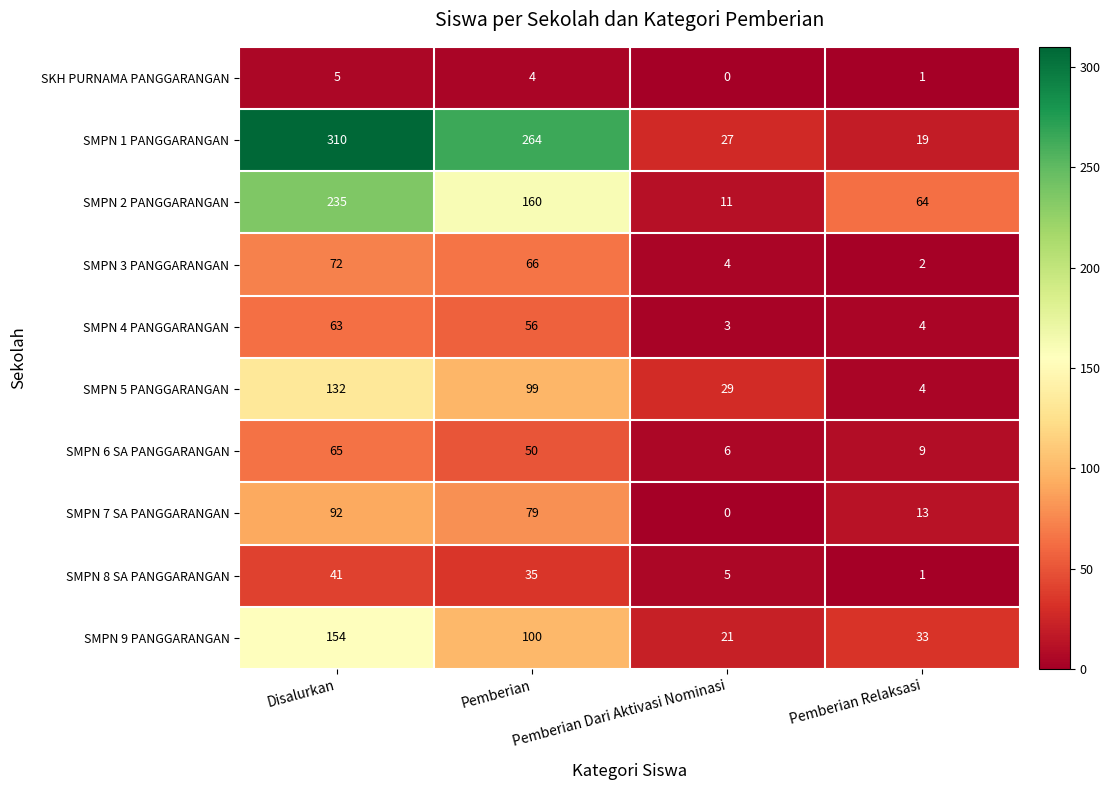

What is the difference between the second highest and second lowest values in the SKH PURNAMA PANGGARANGAN series?

3